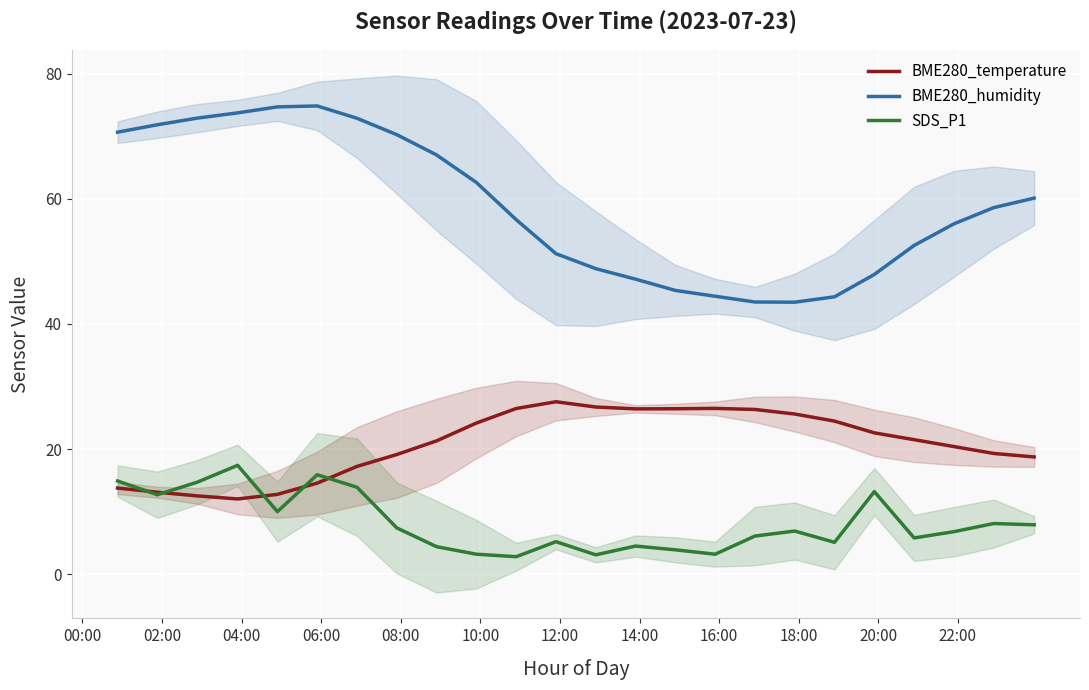

What is the value of the BME280_humidity point at the 21st from the left?

52.5